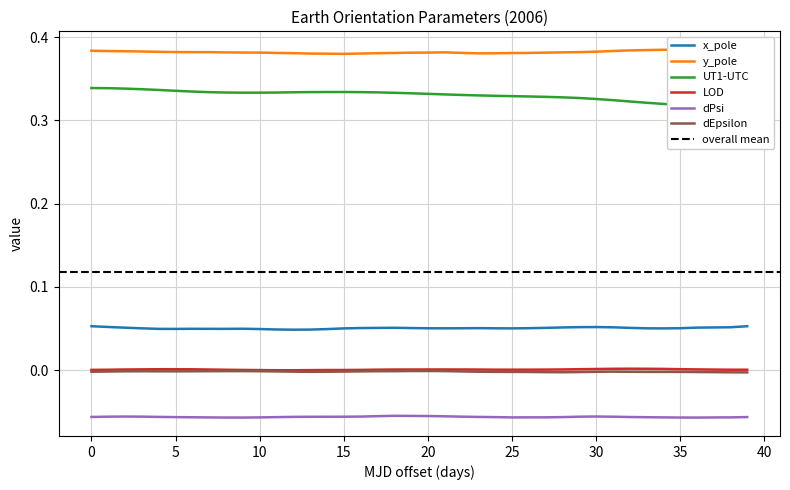

Where is the first local minimum for LOD?

12